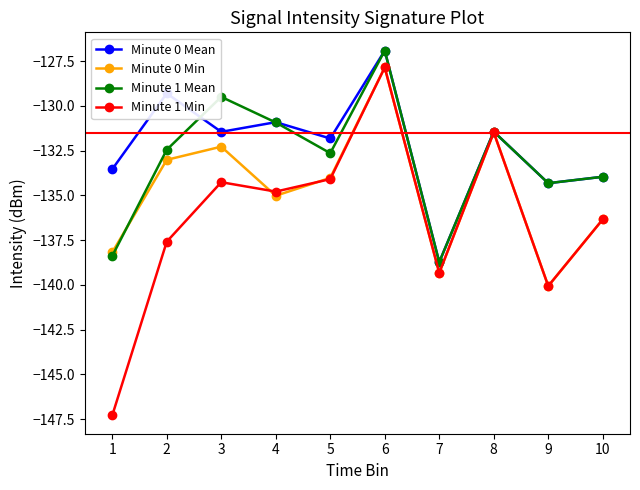

Rank the series by their average value, from highest to lowest.

Minute 0 Mean, Minute 1 Mean, Minute 0 Min, Minute 1 Min